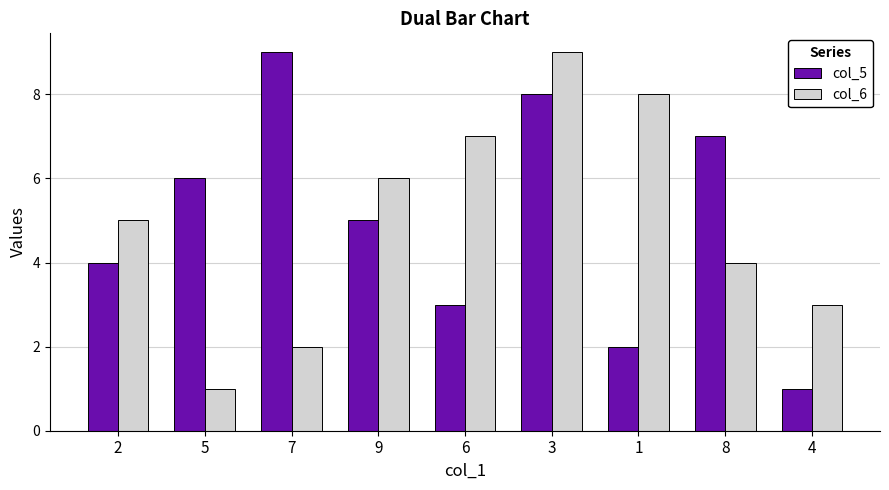

How many categories are shown in the chart?

9